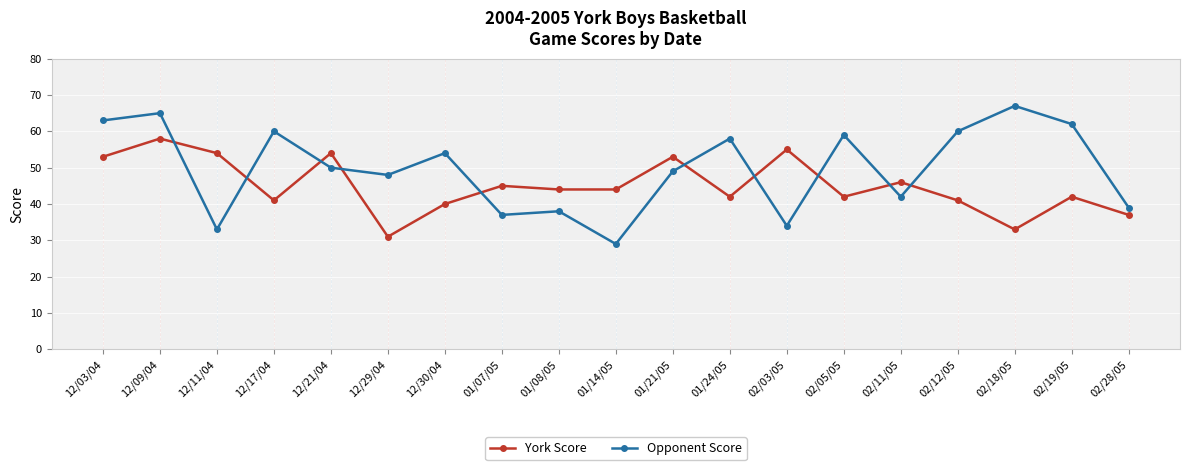

What are all the series names shown in the legend?

York Score, Opponent Score